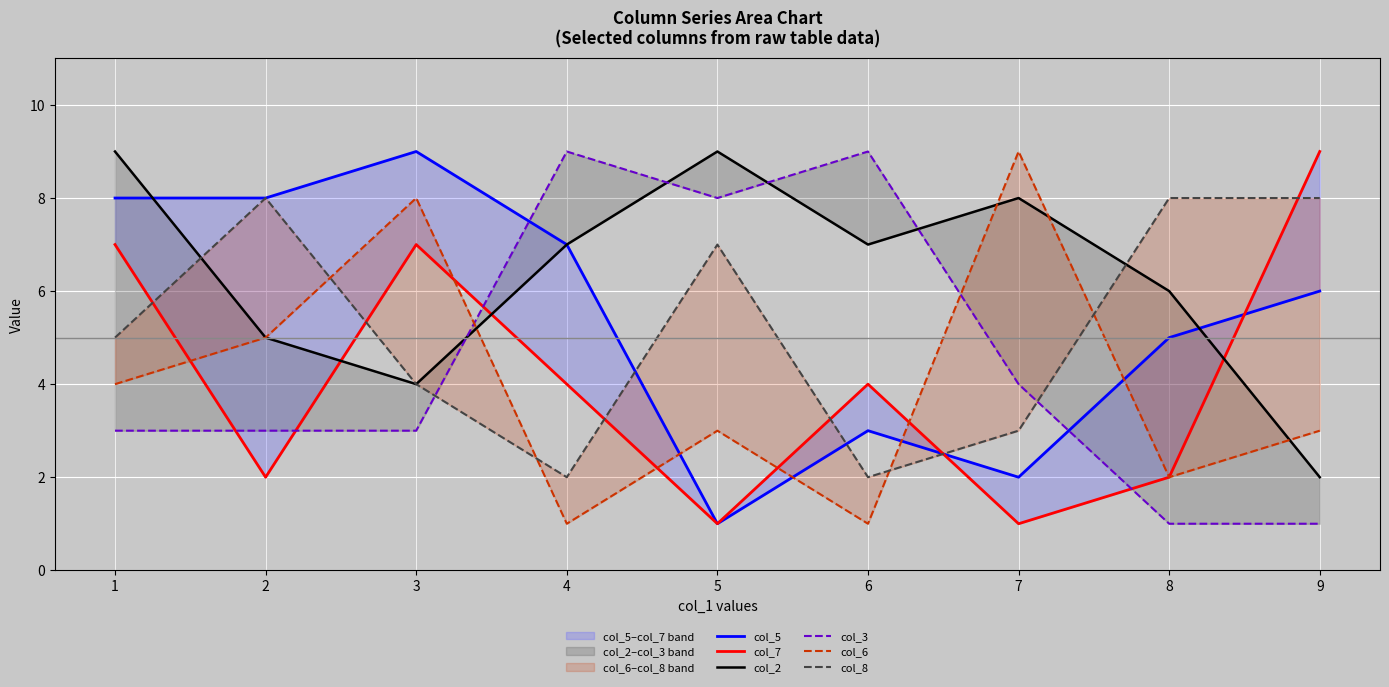

Reading left to right, what are all the values shown in this chart?

col_5: 1=8	2=8	3=9	4=7	5=1	6=3	7=2	8=5	9=6
col_7: 1=7	2=2	3=7	4=4	5=1	6=4	7=1	8=2	9=9
col_2: 1=9	2=5	3=4	4=7	5=9	6=7	7=8	8=6	9=2
col_3: 1=3	2=3	3=3	4=9	5=8	6=9	7=4	8=1	9=1
col_6: 1=4	2=5	3=8	4=1	5=3	6=1	7=9	8=2	9=3
col_8: 1=5	2=8	3=4	4=2	5=7	6=2	7=3	8=8	9=8